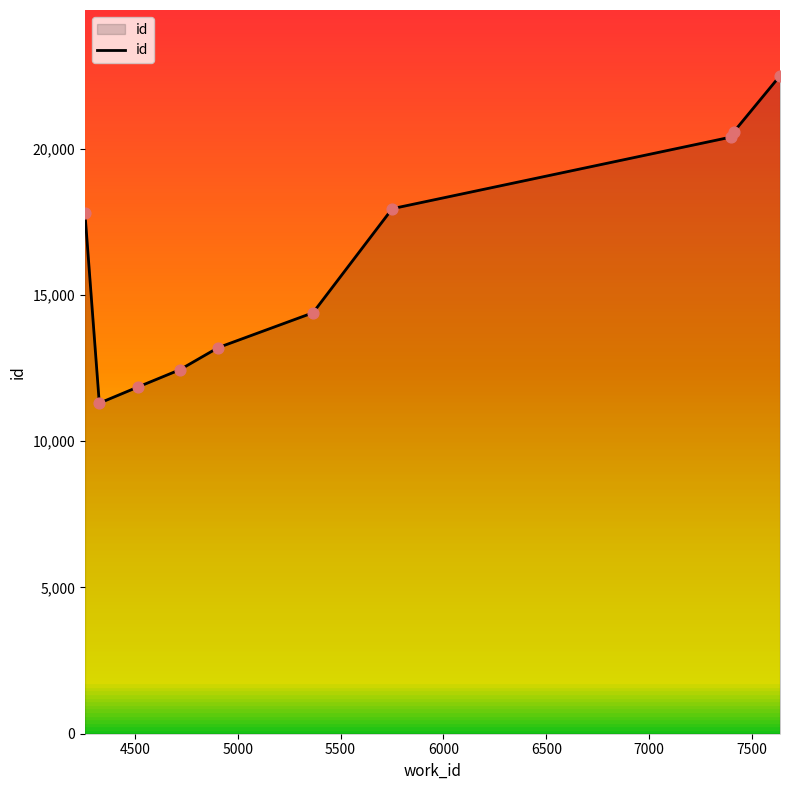

What is the difference between the maximum and minimum values?

11192